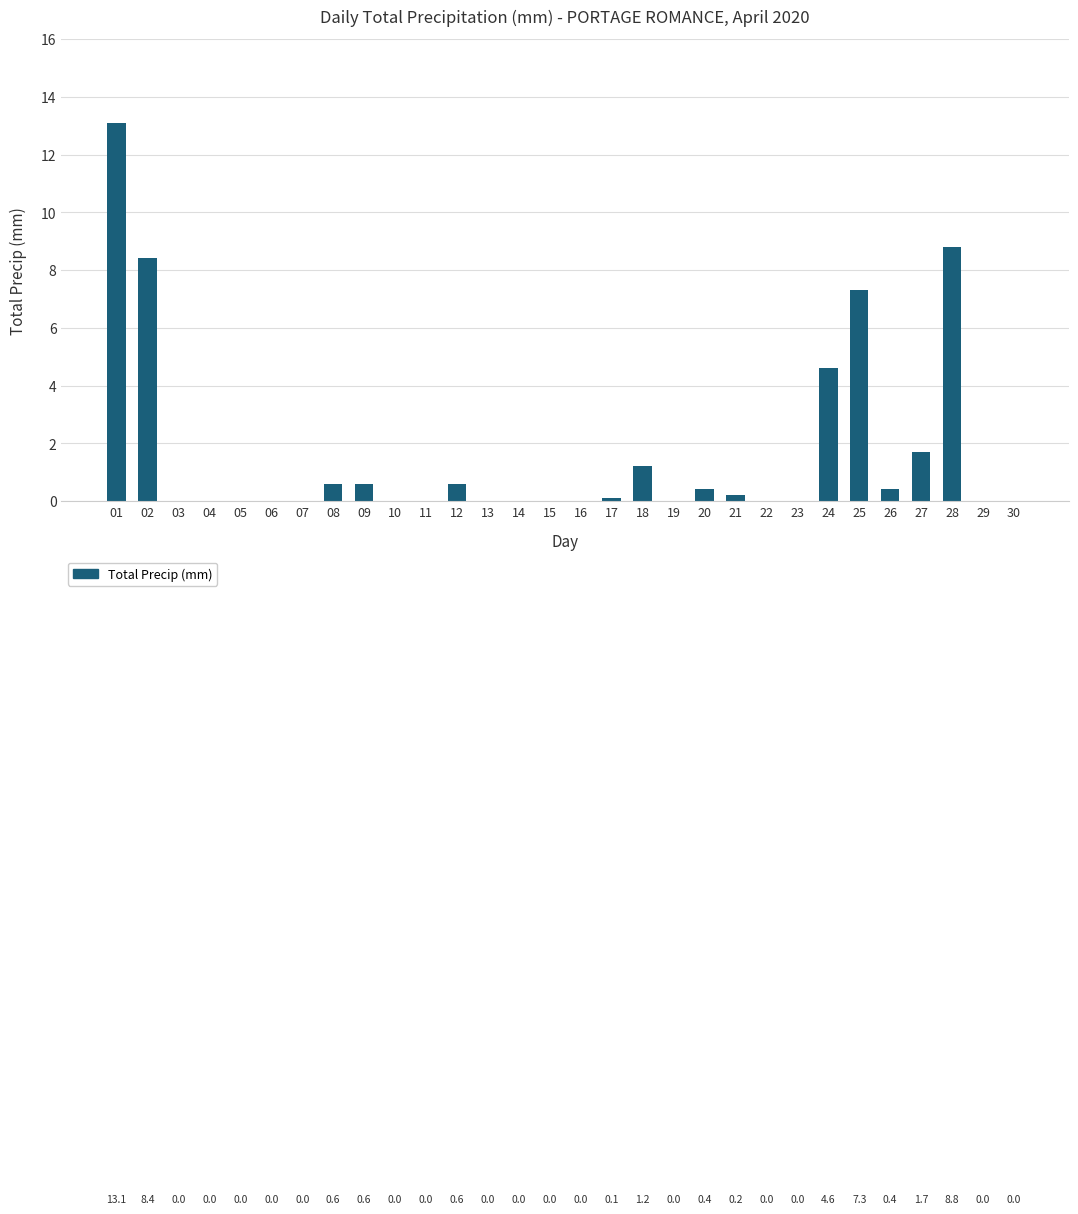

The chart shows a value of 1.2 at 24. True or false?

False